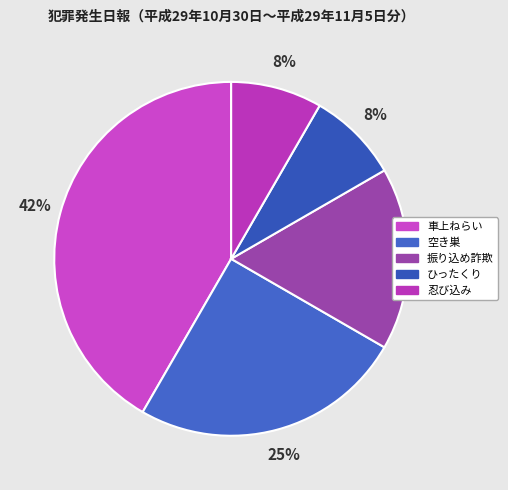

How many slices are in this pie chart?

5